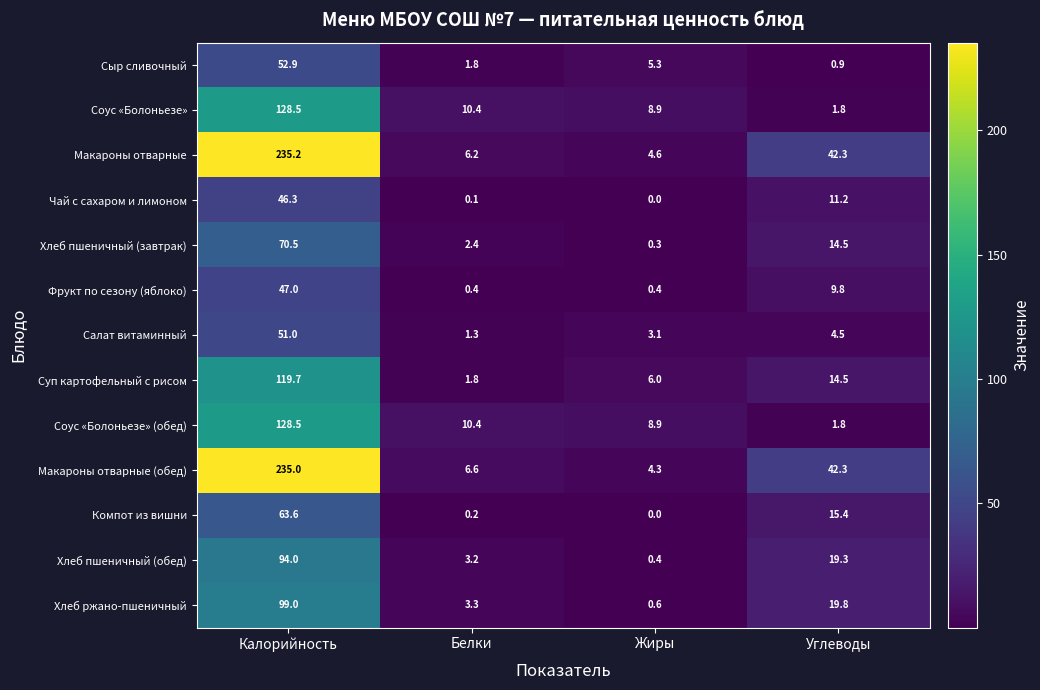

List the labels in order of Соус «Болоньезе» (обед) value, largest first.

Калорийность, Белки, Жиры, Углеводы